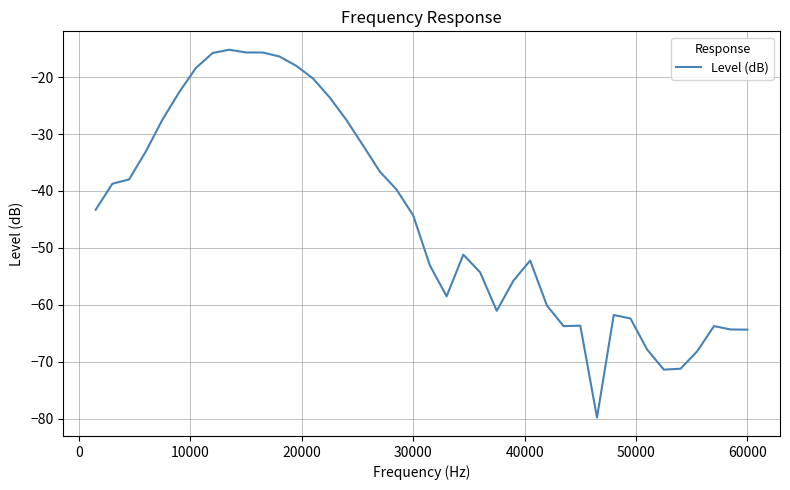

What is the difference between the maximum and minimum values?

64.6